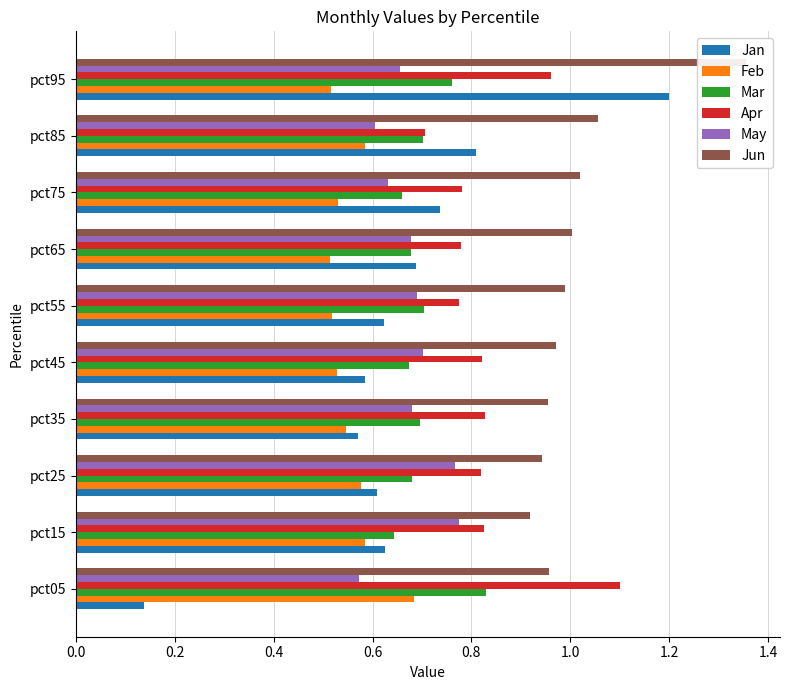

What is the spread (max minus min) of values at pct15?

0.3